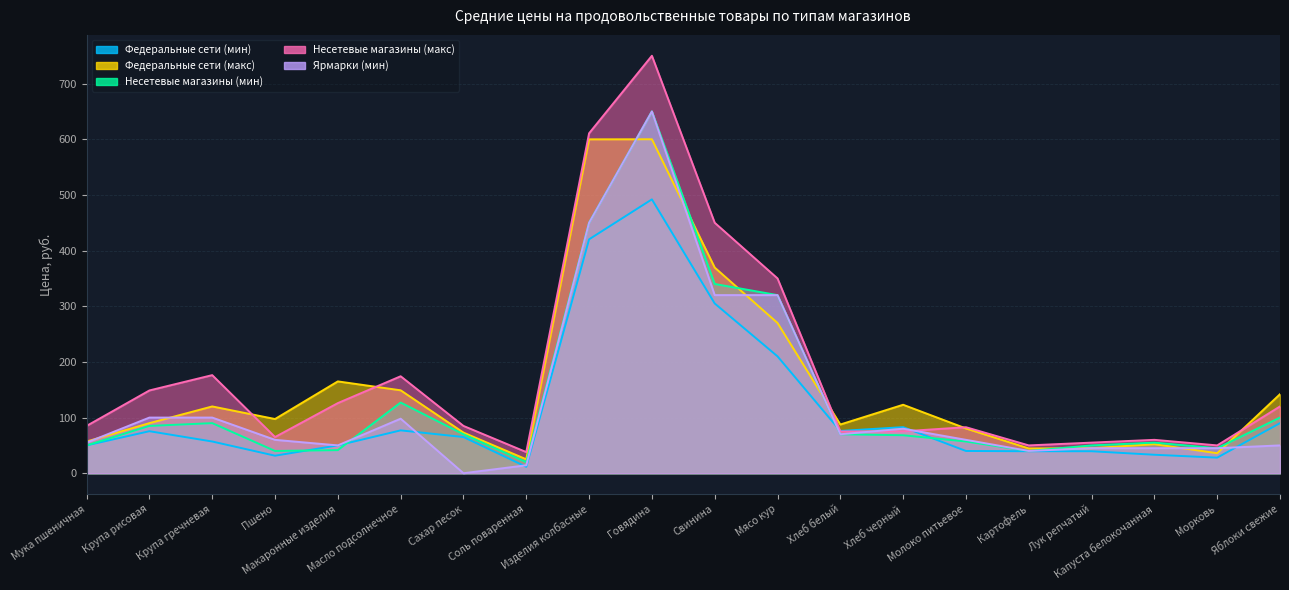

Which series has the largest total across all categories?

Несетевые магазины (макс)